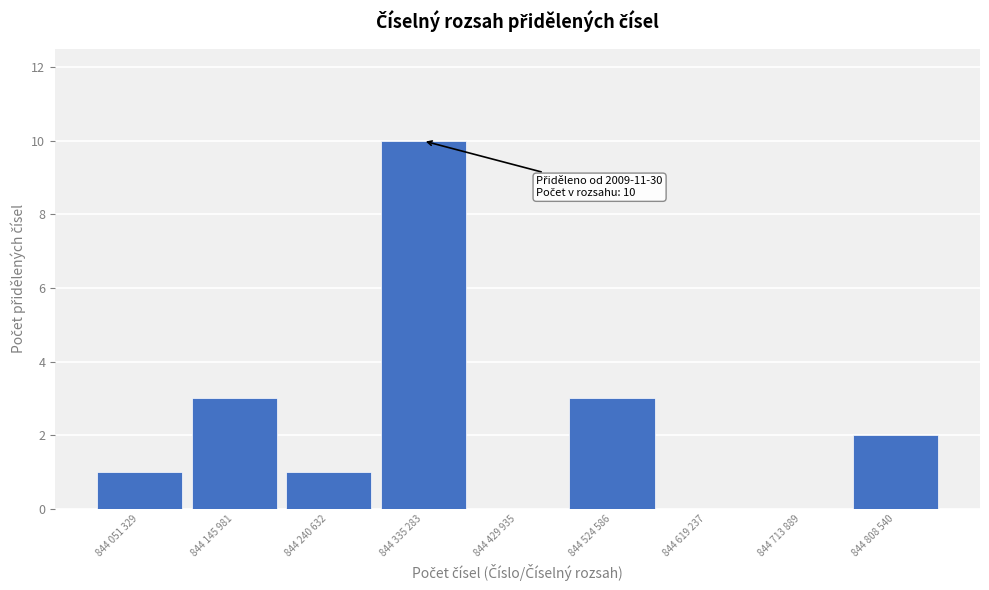

Reading right to left, list all the values displayed in this chart.

844 808 540=2	844 713 889=0	844 619 237=0	844 524 586=3	844 429 935=0	844 335 283=10	844 240 632=1	844 145 981=3	844 051 329=1